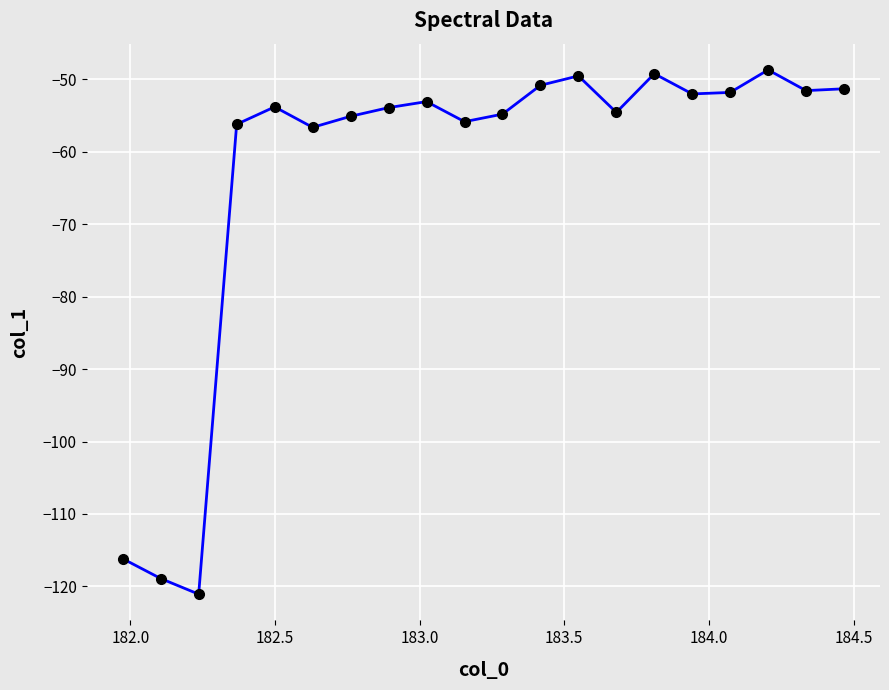

Count the number of data series in this chart.

1